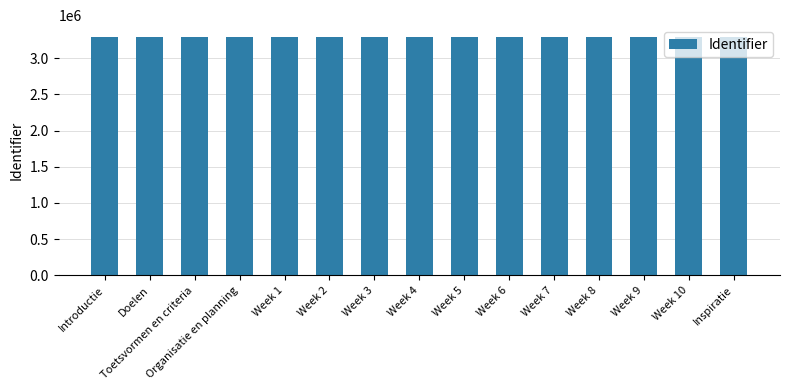

What is the sum of all values?

49405258